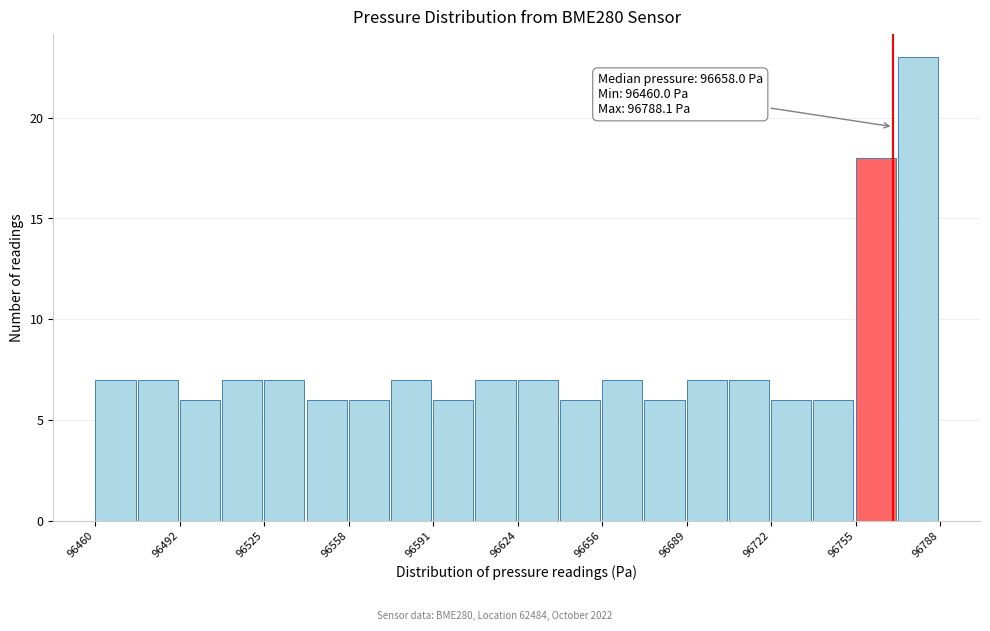

Read against the x-axis, roughly where is the centre of the tallest bar?

96780